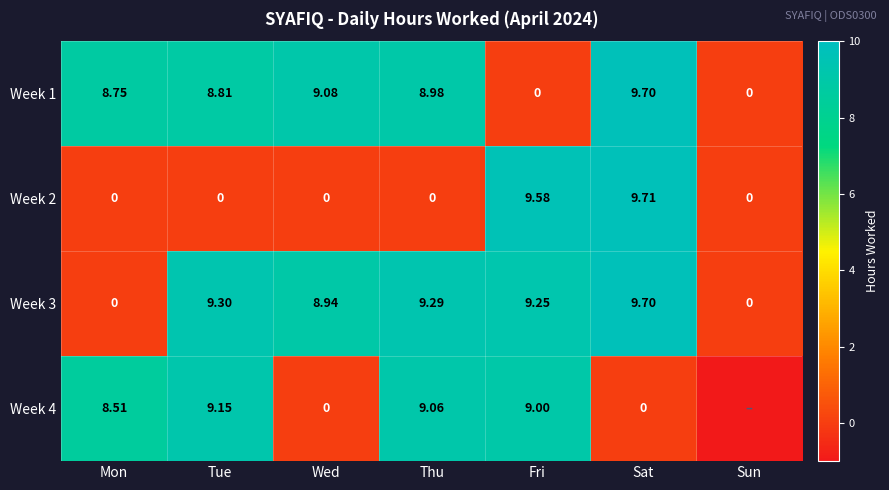

At which label does Week 1 first exceed 8?

Mon